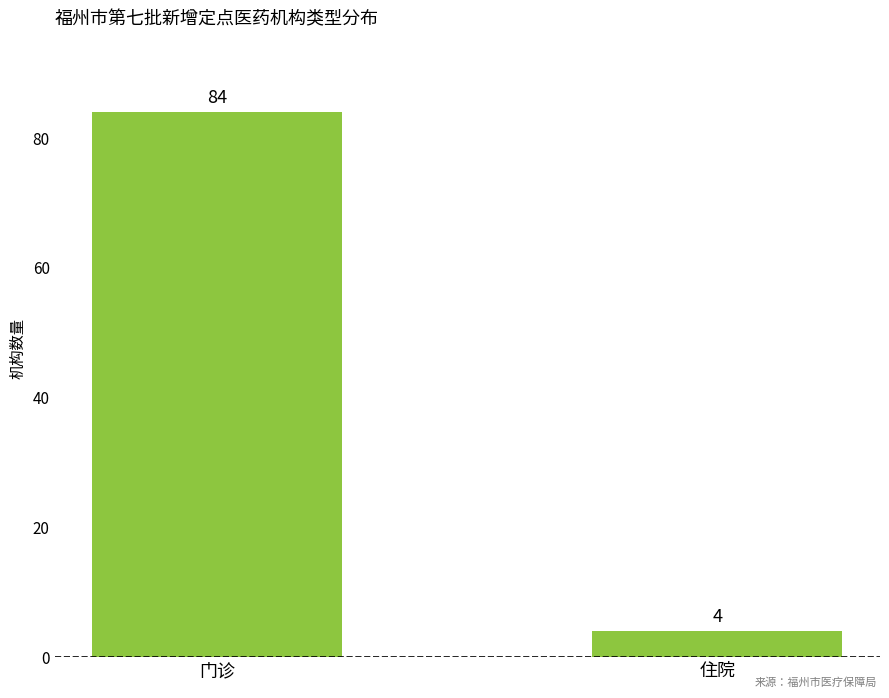

What is the value of the 2nd bar from the left?

4